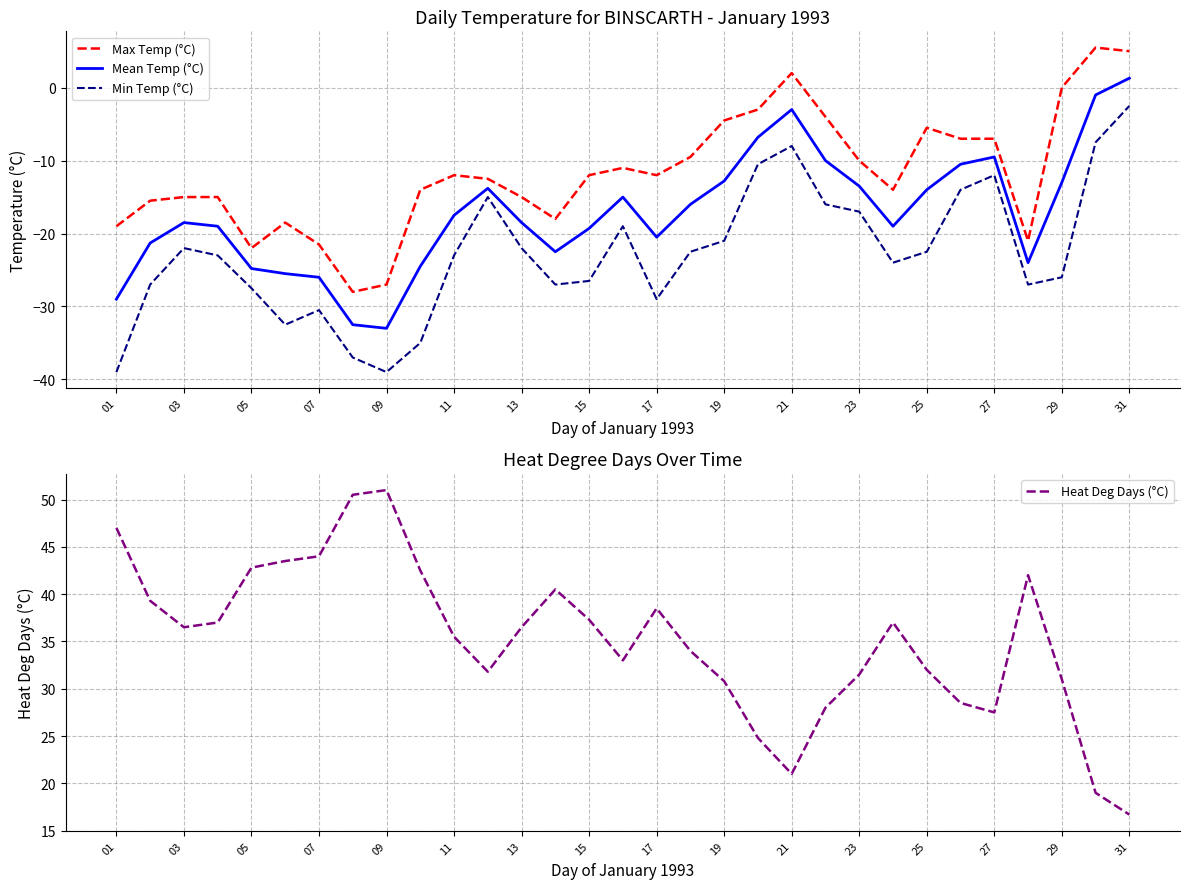

True or false: Max Temp (°C) has more than 0 points higher than both neighbors.

True